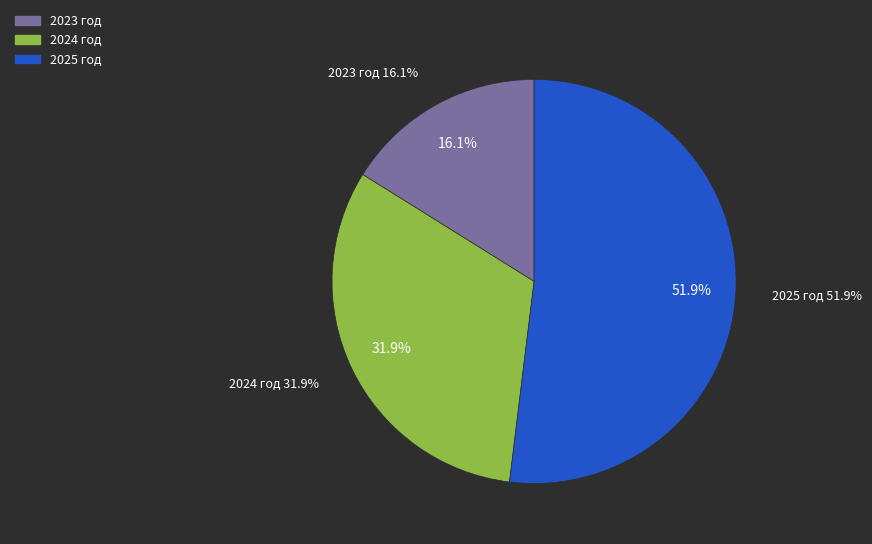

What is the smallest slice in the pie chart?

2023 год